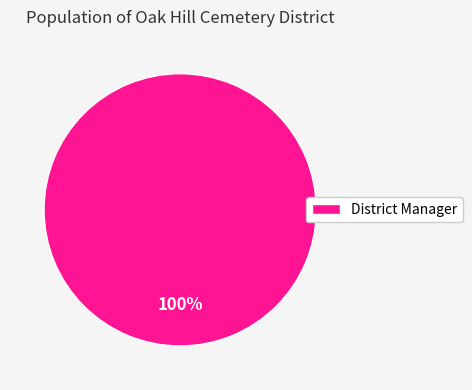

The District Manager slice represents 89% of the pie. True or false?

False